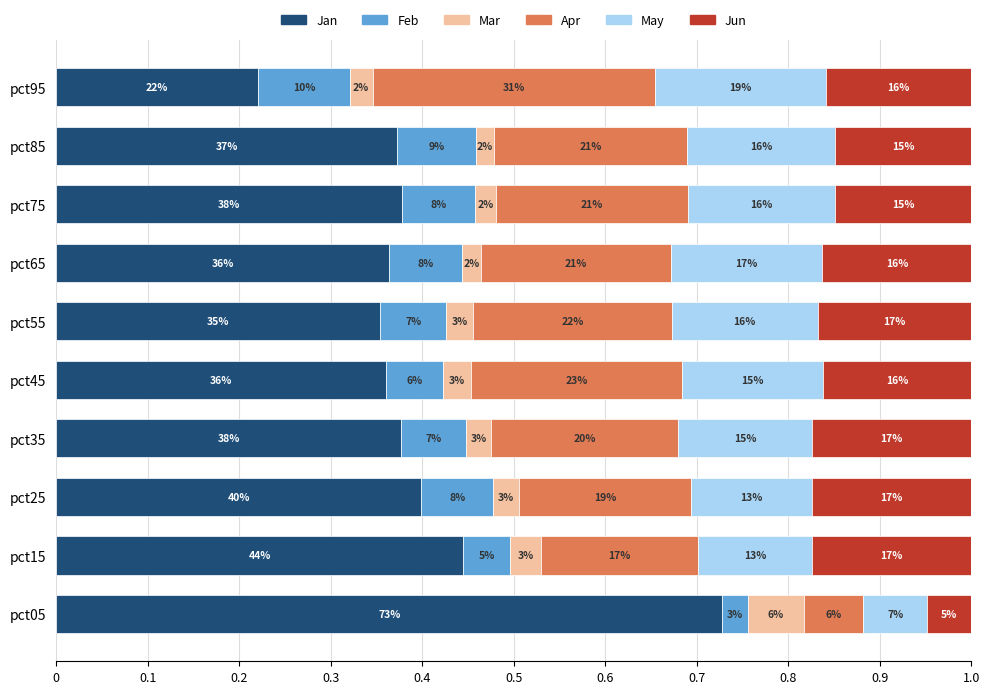

What are all the series names shown in the legend?

Jan, Feb, Mar, Apr, May, Jun